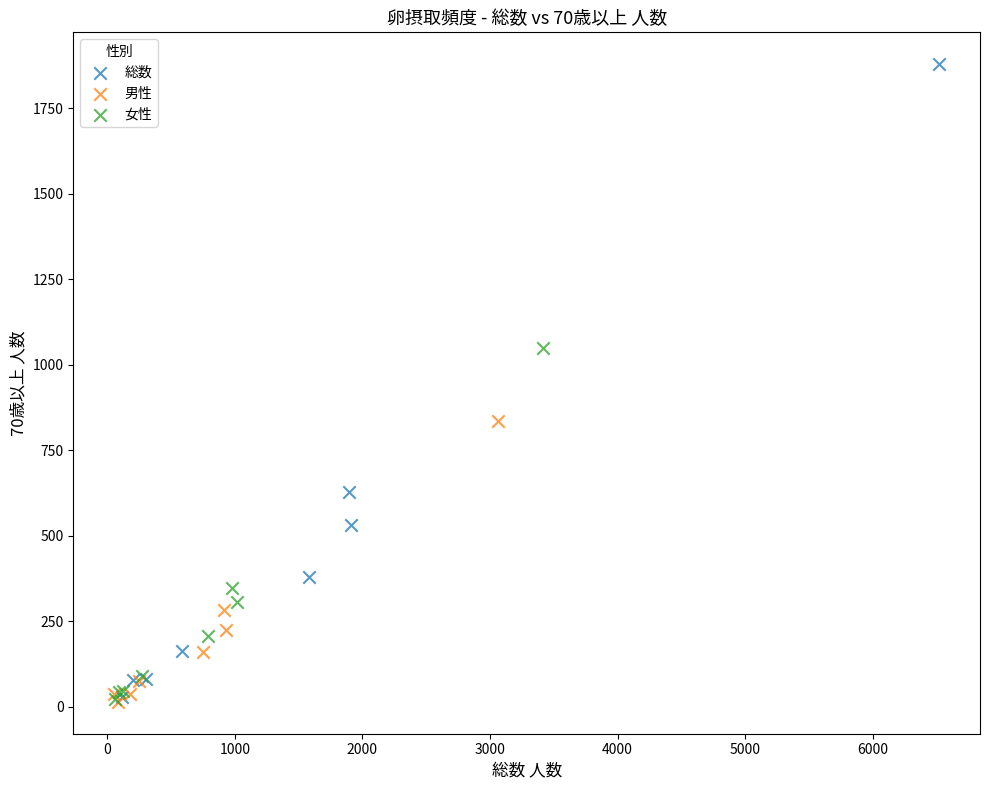

Which series has the widest spread of Y values?

総数